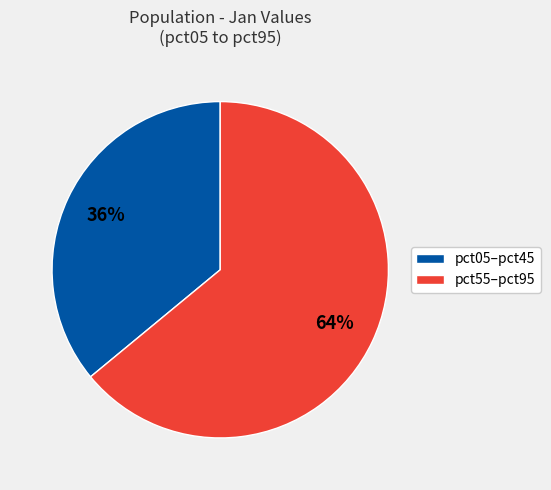

To the nearest percent, what is the difference between the largest and smallest slice percentages?

28%